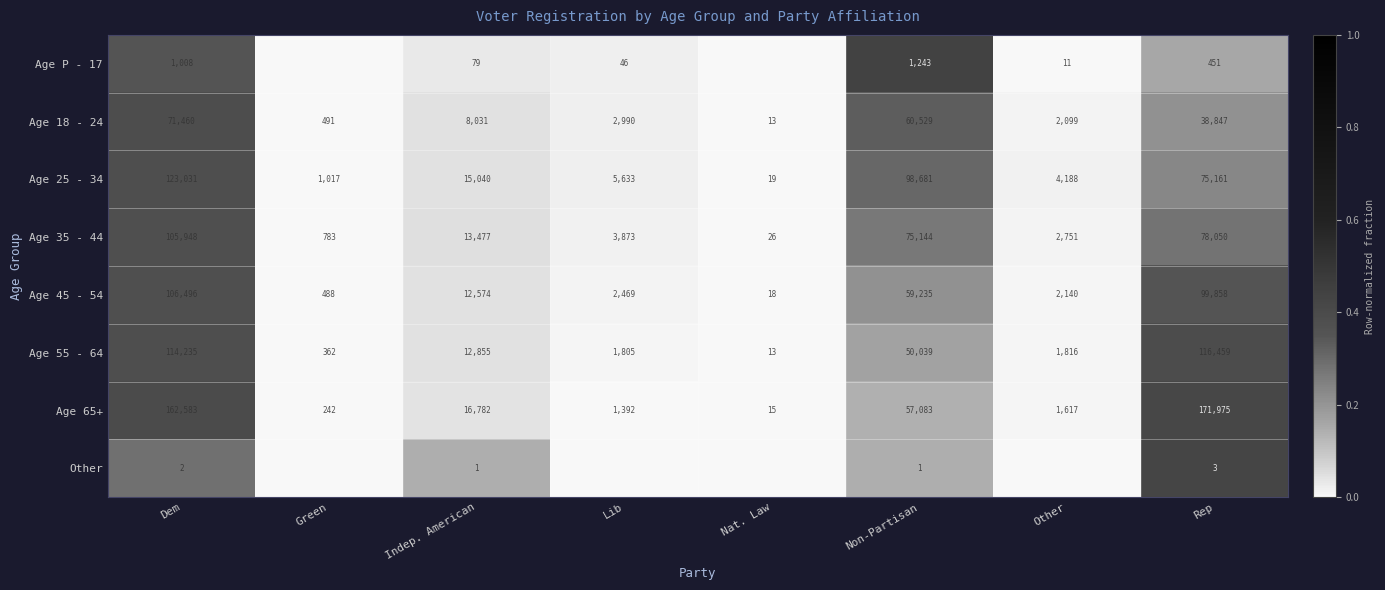

At which category is the sum across all series the highest?

Dem